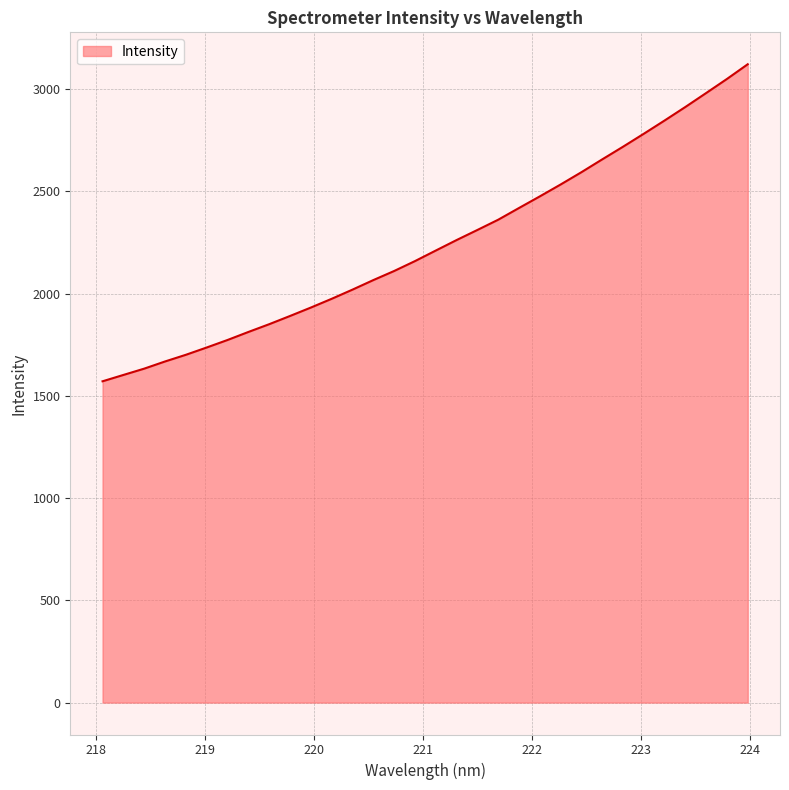

What is the smallest value displayed?

1570.8